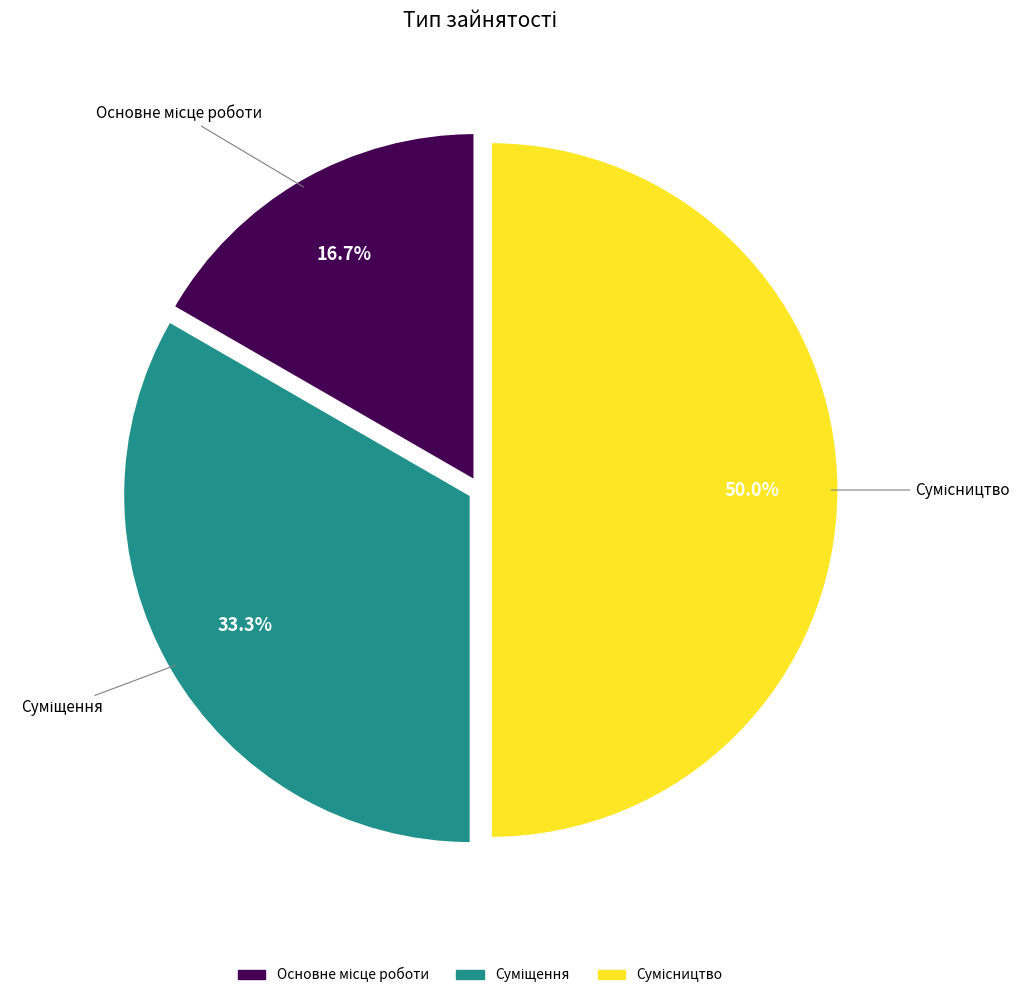

To the nearest percent, what percentage of the pie is Основне місце роботи?

17%